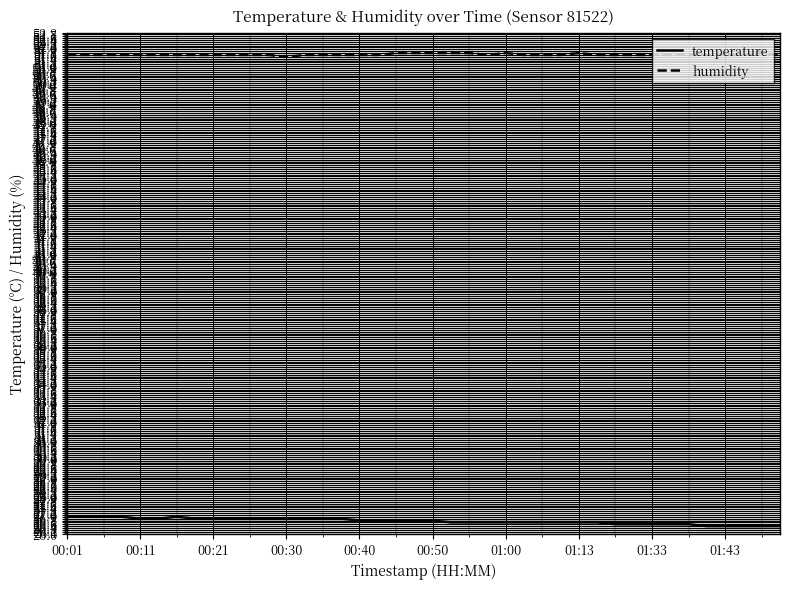

True or false: temperature and humidity intersect in this chart.

False